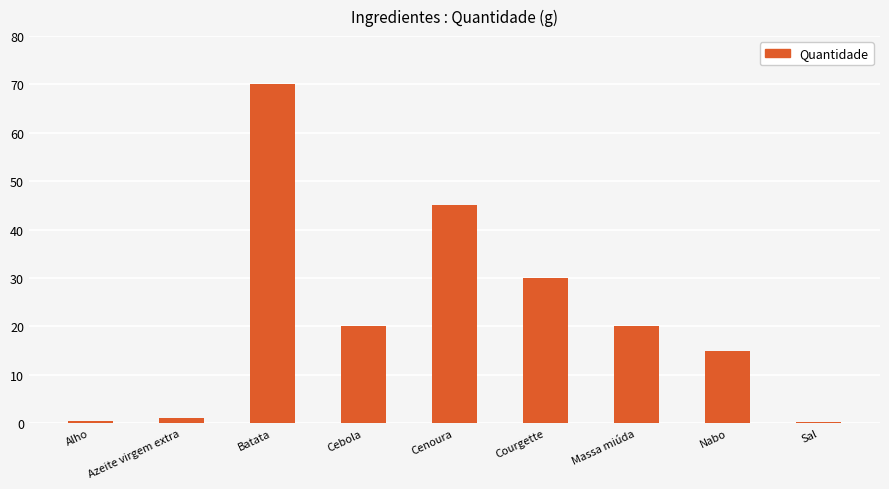

How many distinct data groups are displayed?

1